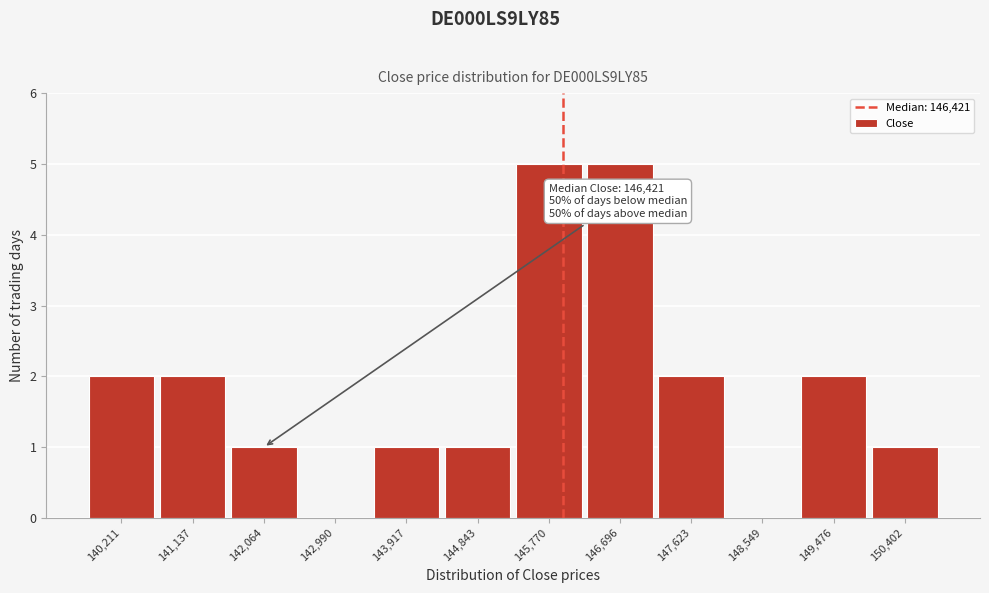

Reading left to right, list all the values displayed in this chart.

140,211=2	141,137=2	142,064=1	142,990=0	143,917=1	144,843=1	145,770=5	146,696=5	147,623=2	148,549=0	149,476=2	150,402=1